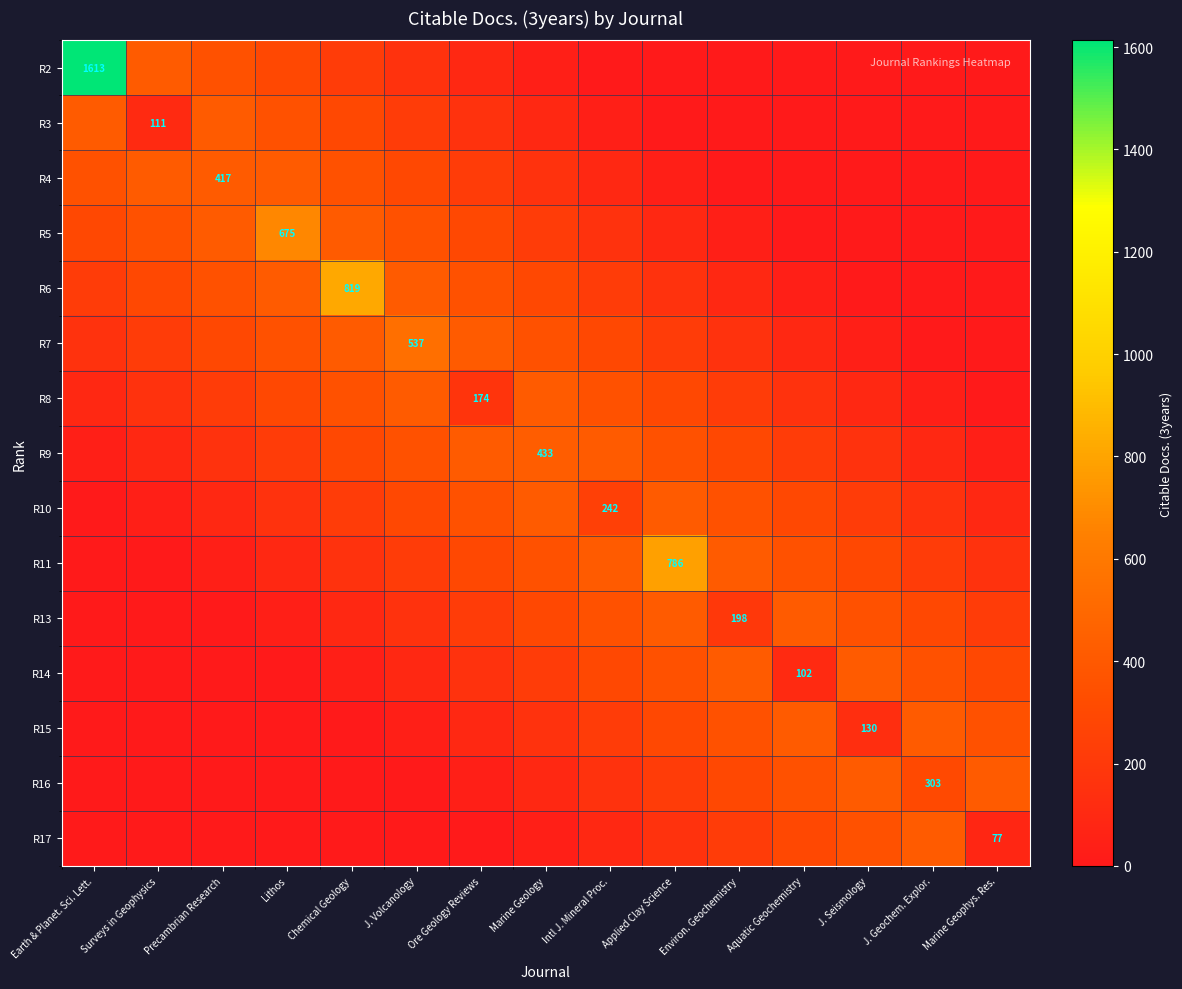

What value does the R3 series have at Precambrian Research?

419.4